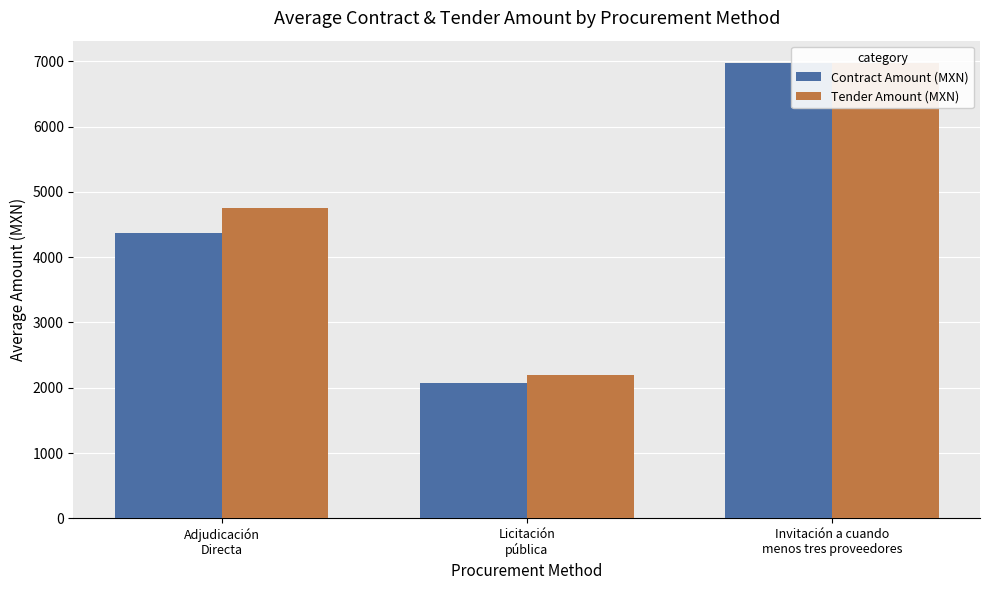

What is the value of the Tender Amount (MXN) bar at the 2nd from the left?

2193.6